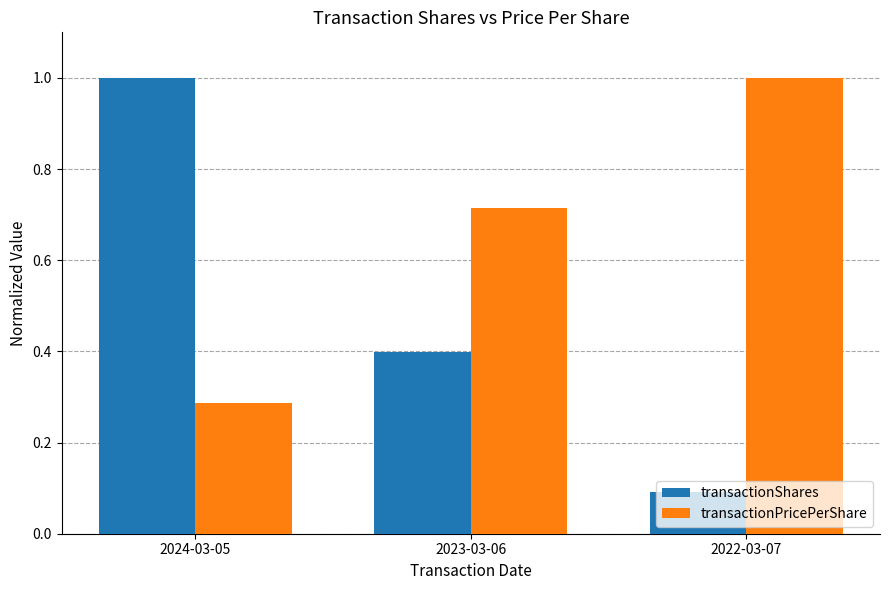

What is the average value of the transactionShares series?

0.5